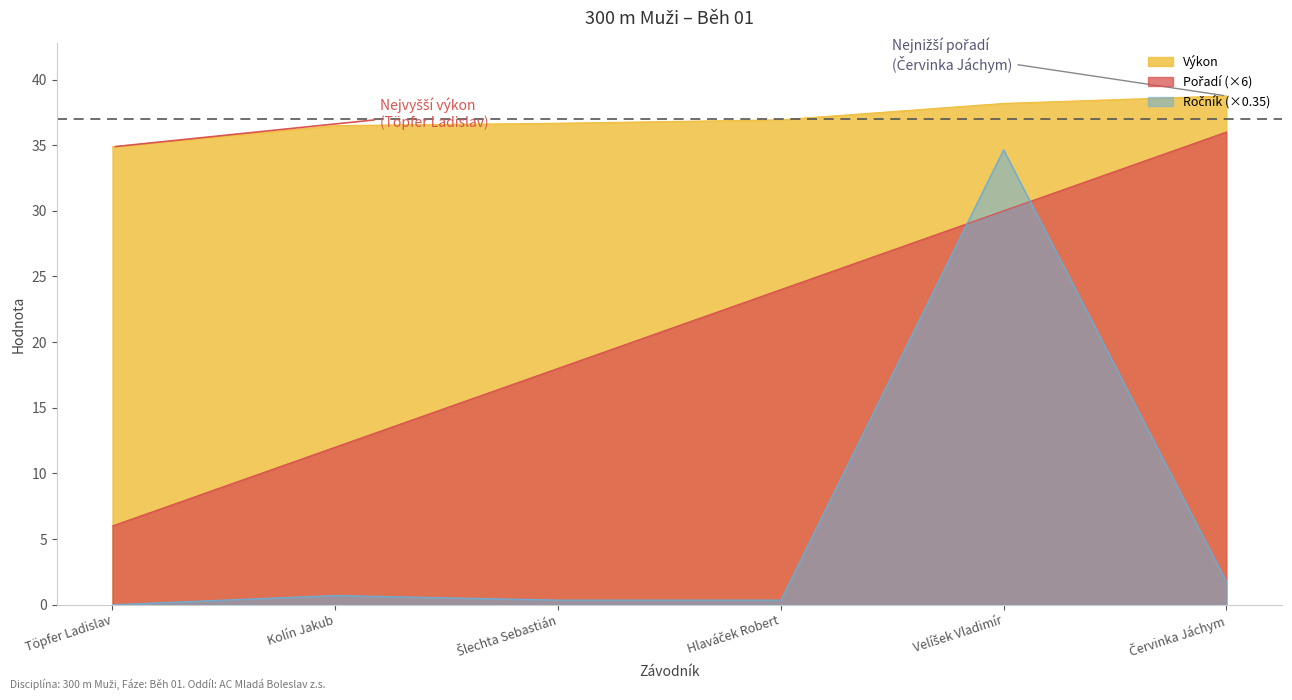

Rank the categories by Pořadí value from highest to lowest.

Červinka Jáchym, Velíšek Vladimír, Hlaváček Robert, Šlechta Sebastián, Kolín Jakub, Töpfer Ladislav